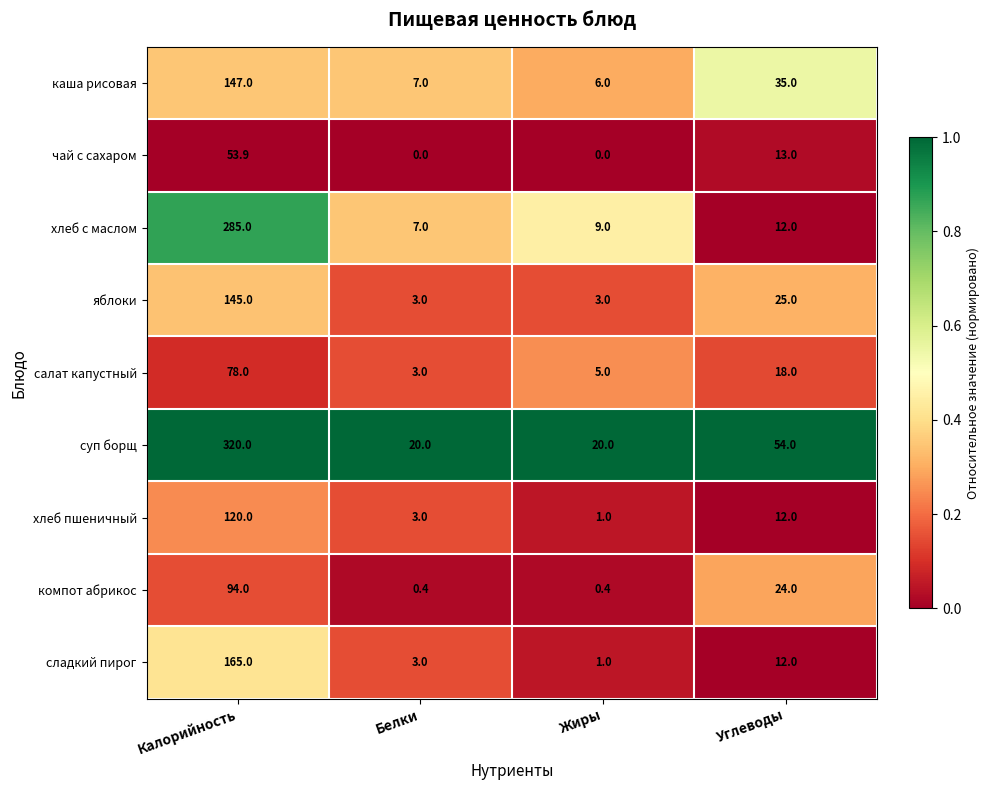

Which series changed the most between Калорийность and Углеводы?

хлеб с маслом